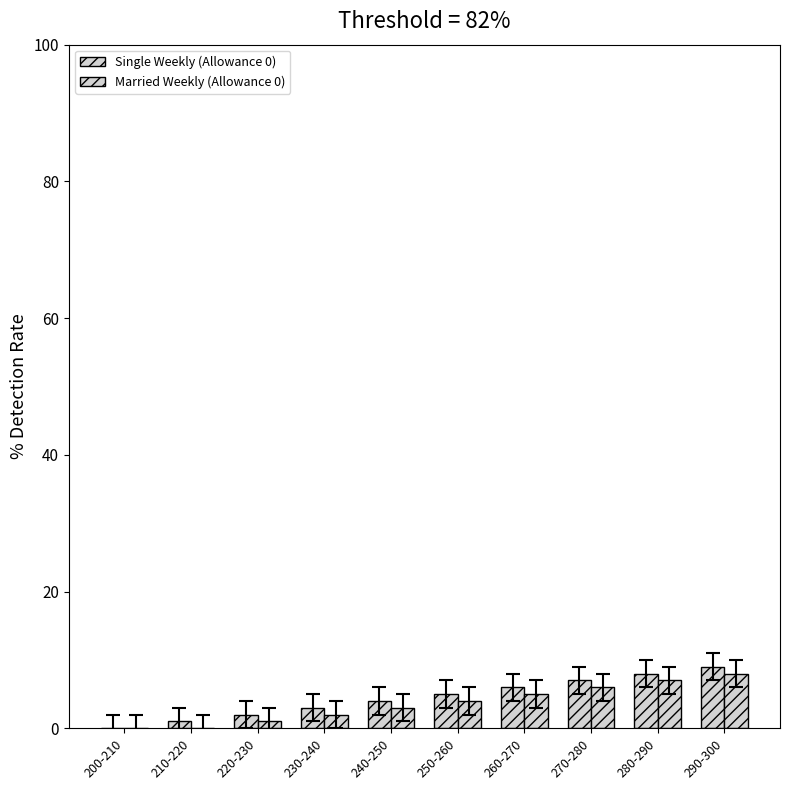

How many data points does each series have?

10